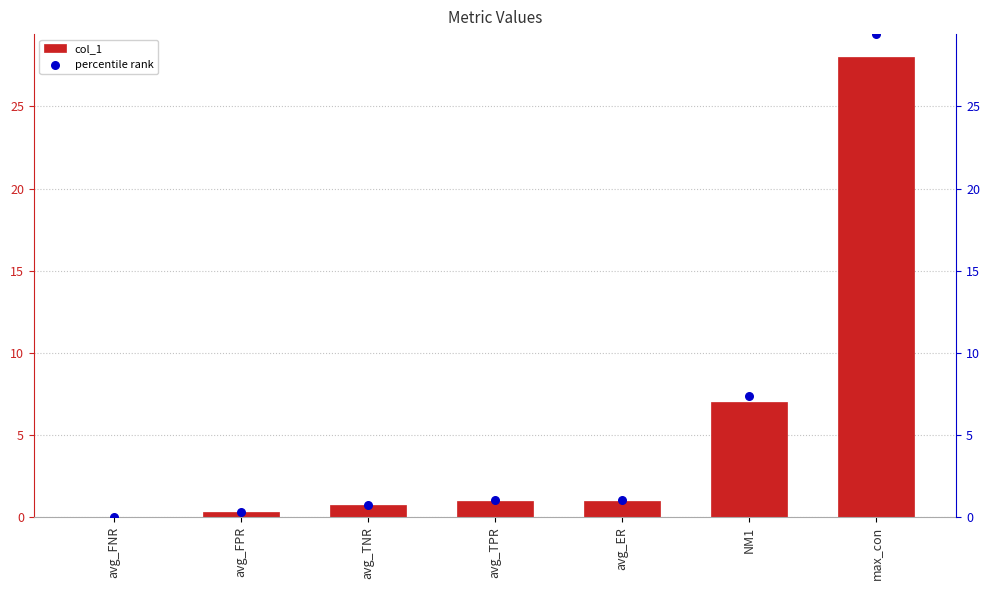

Which series has the largest Y range (max minus min)?

percentile rank